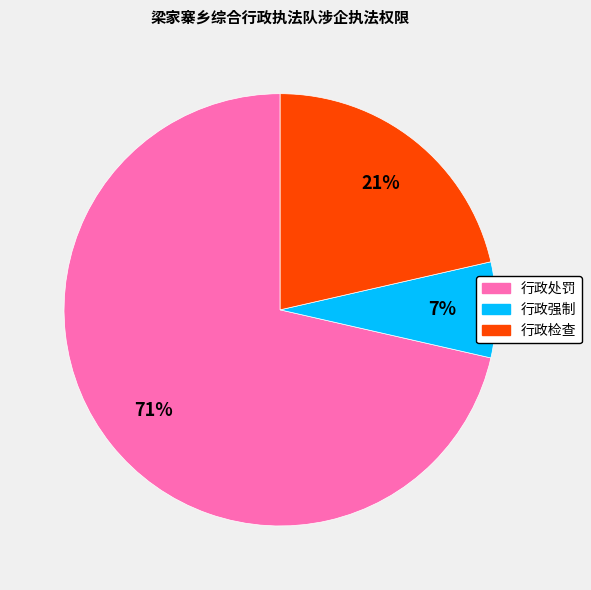

Between 行政强制 and 行政检查, which is larger?

行政检查